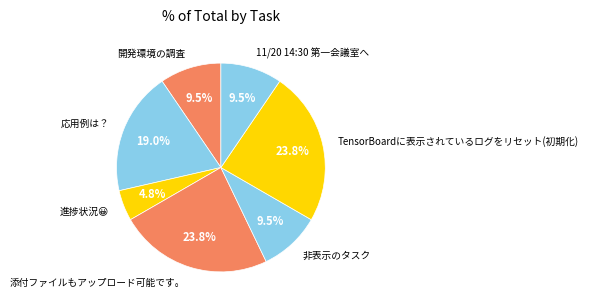

How many slices are in this pie chart?

7